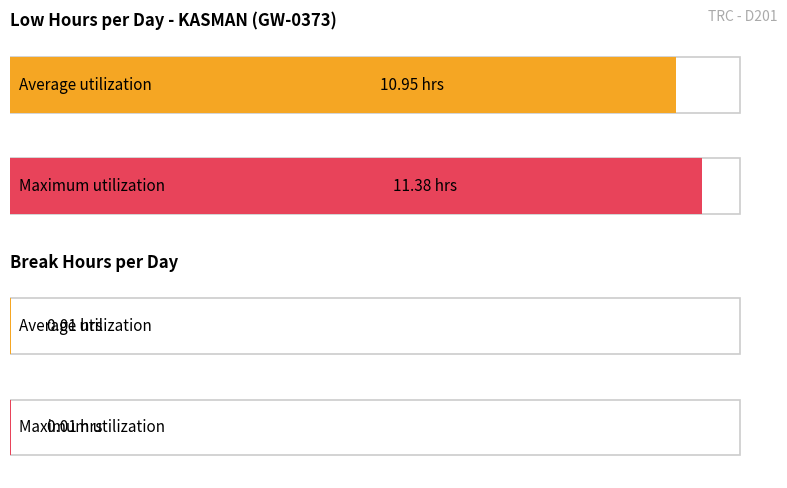

Which series has the widest spread of values?

Low (hours)